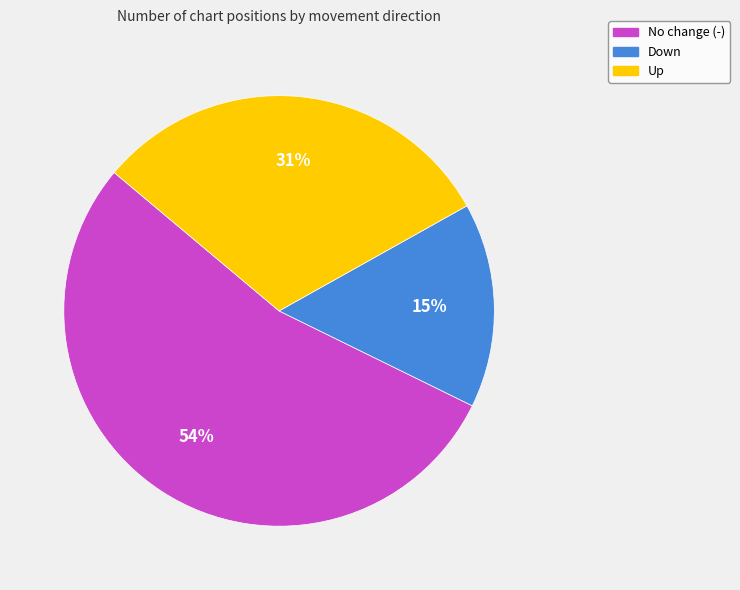

To the nearest percent, what is the average slice percentage?

33%